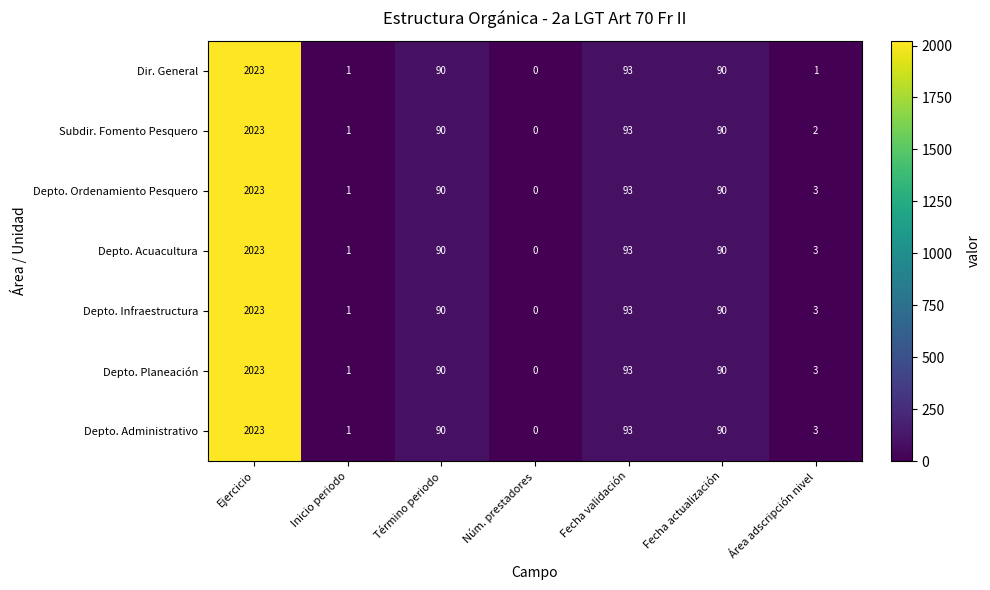

Where does the Depto. Ordenamiento Pesquero series first go above 90?

Ejercicio